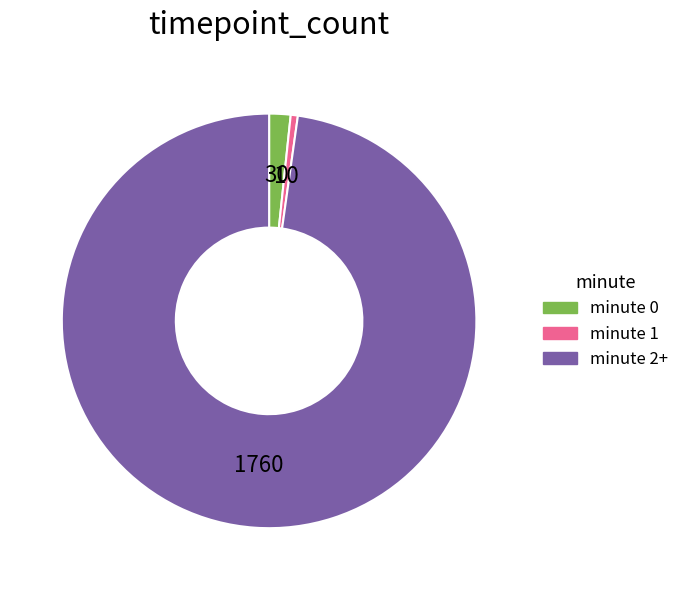

Is it true that minute 2+ is 98% of the pie?

True